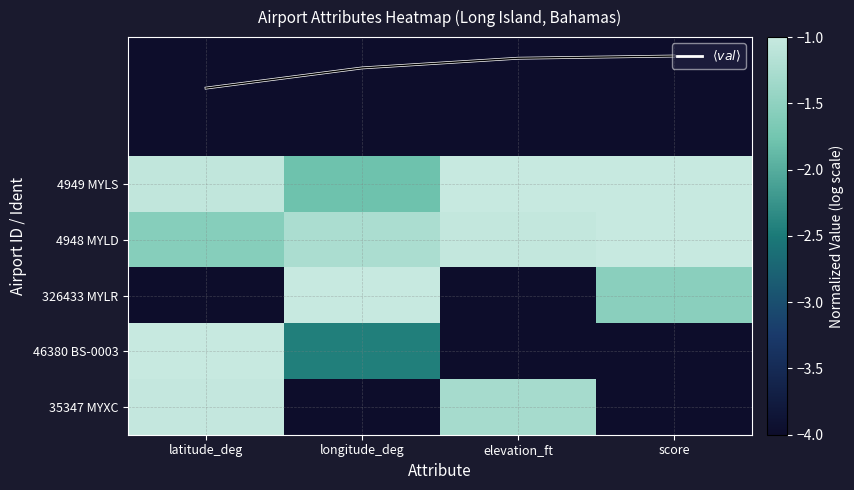

What is the approximate value of 326433 MYLR at longitude_deg?

-1.0